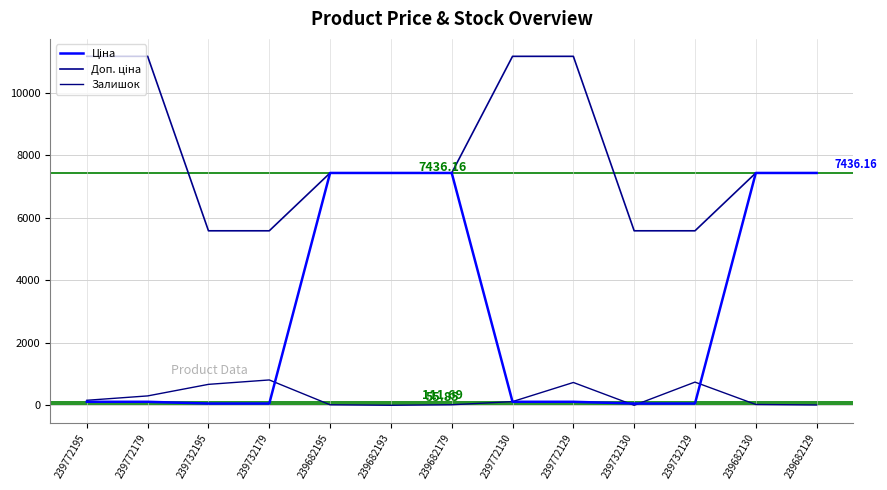

How many series are shown in this chart?

3